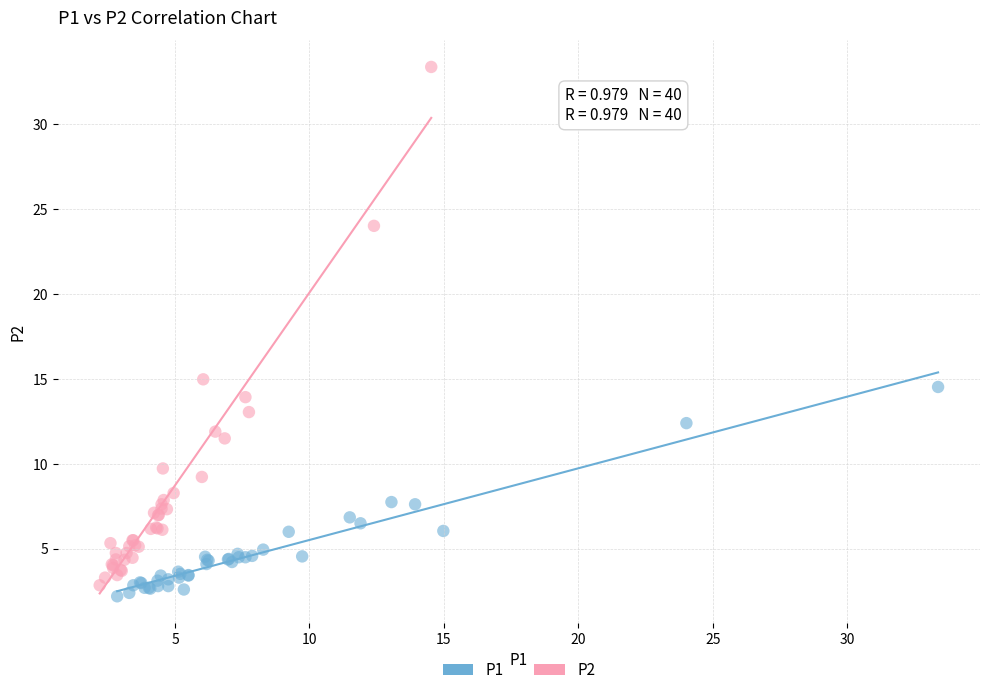

Which series contains the highest Y value?

P2